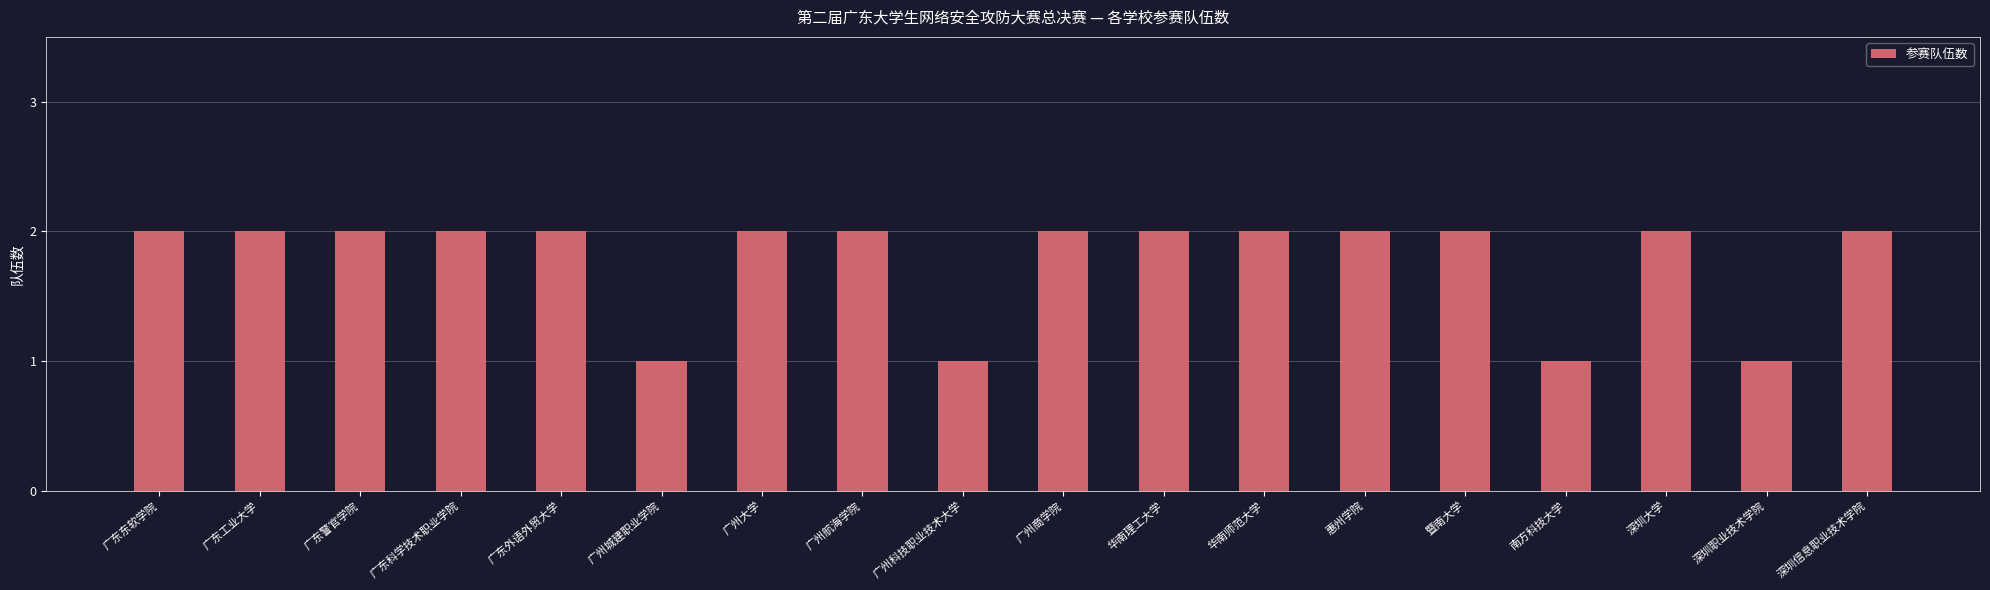

The value at 广州城建职业学院 is 0. True or false?

False